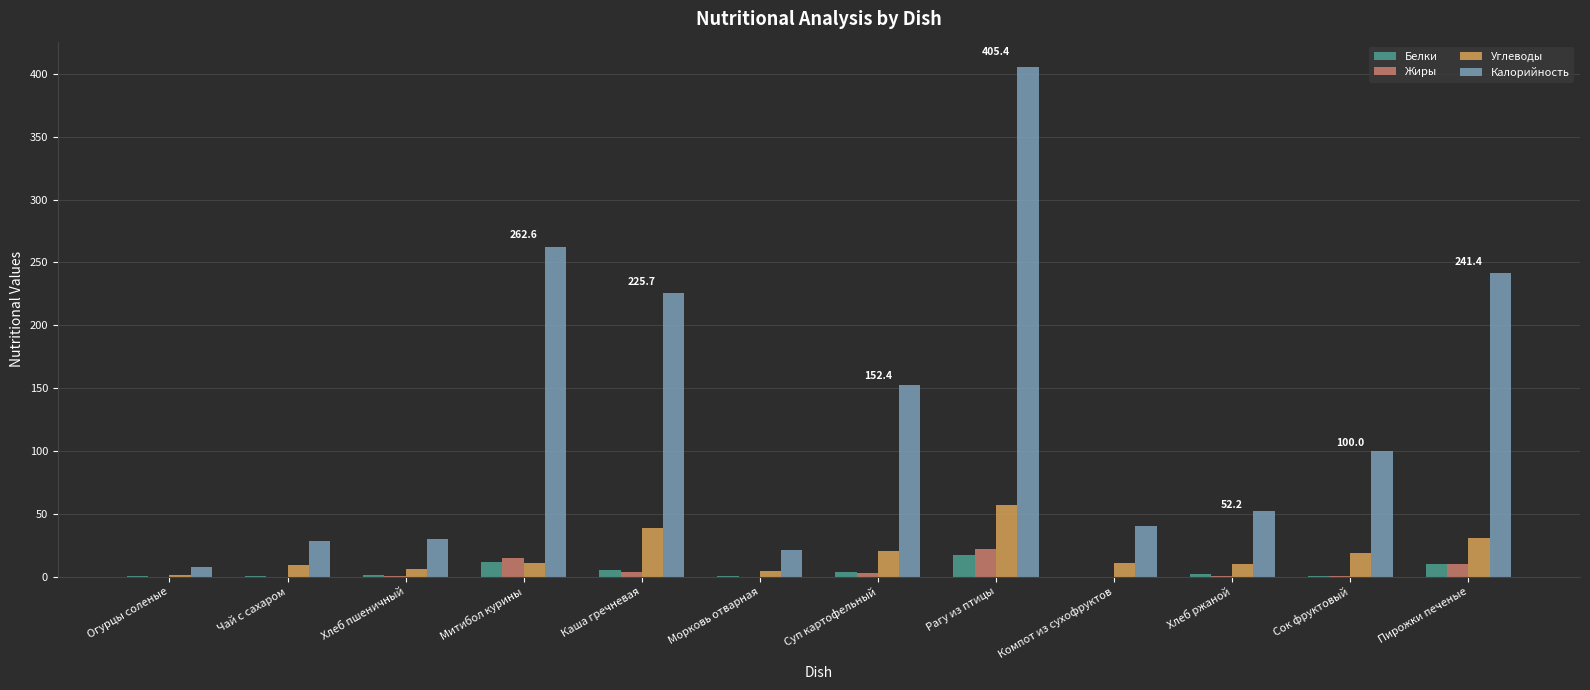

At which category does the chart reach its peak across all series?

Рагу из птицы